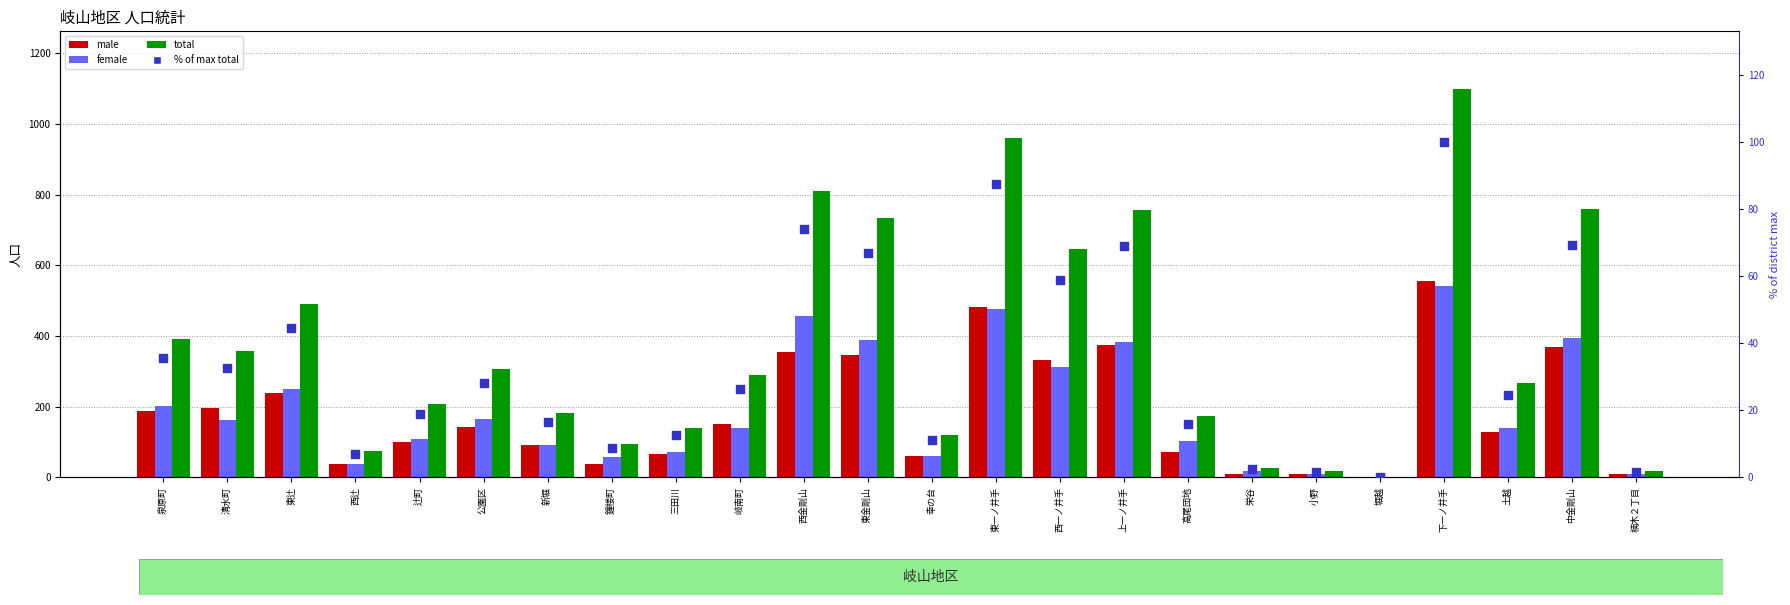

At which category is the sum across all series the highest?

下一ノ井手